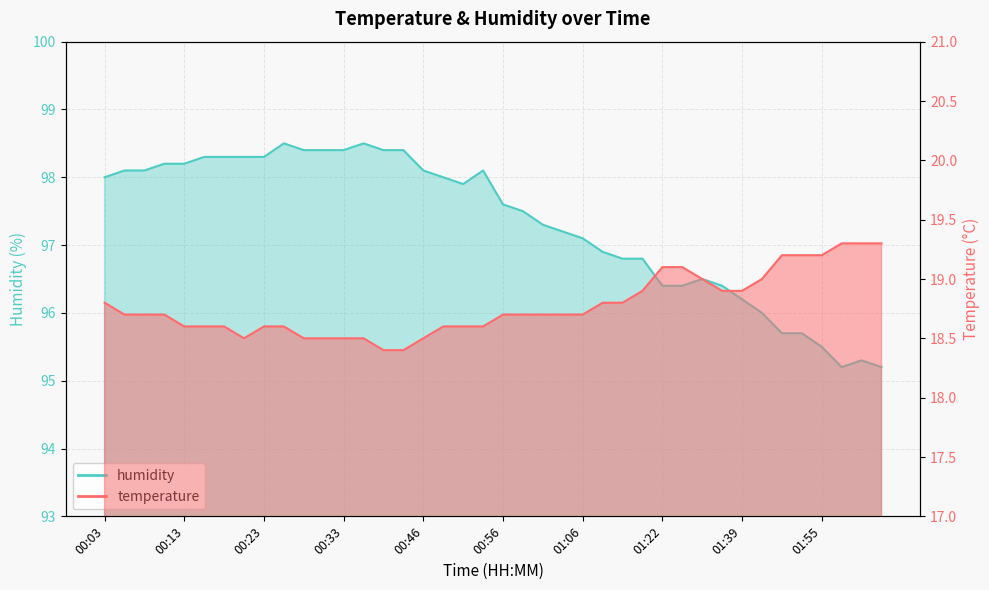

True or false: temperature and humidity intersect in this chart.

False